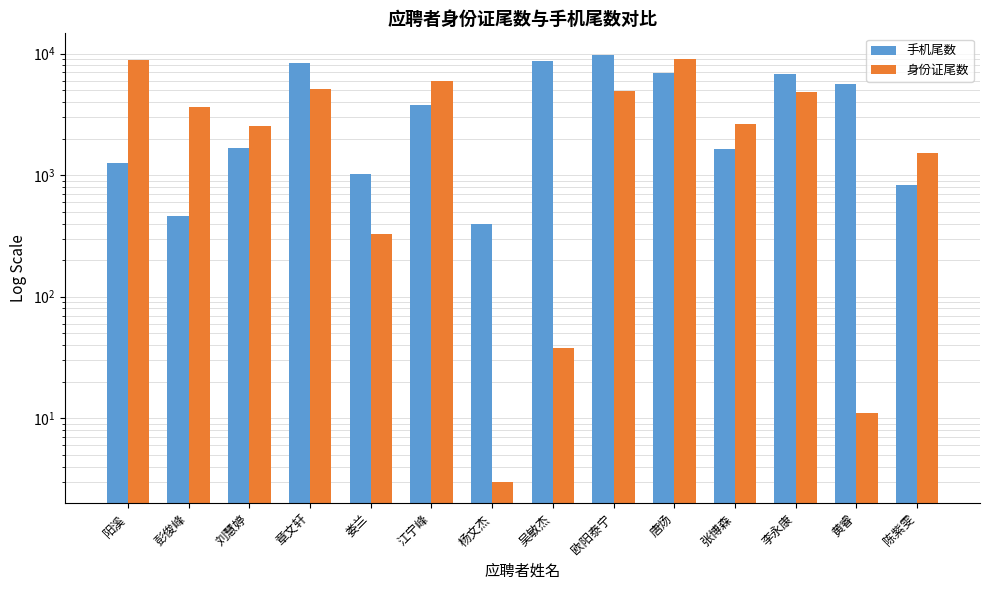

How many bars are there in total?

28